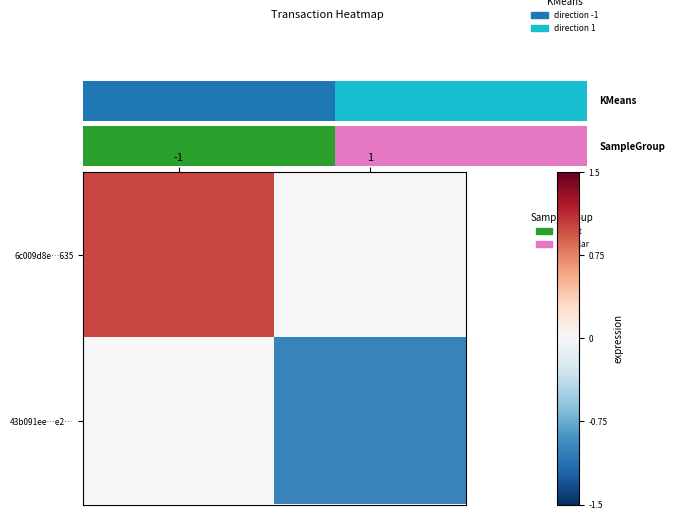

What is the difference between the maximum and minimum values in the 6c009d8e…635 series?

1